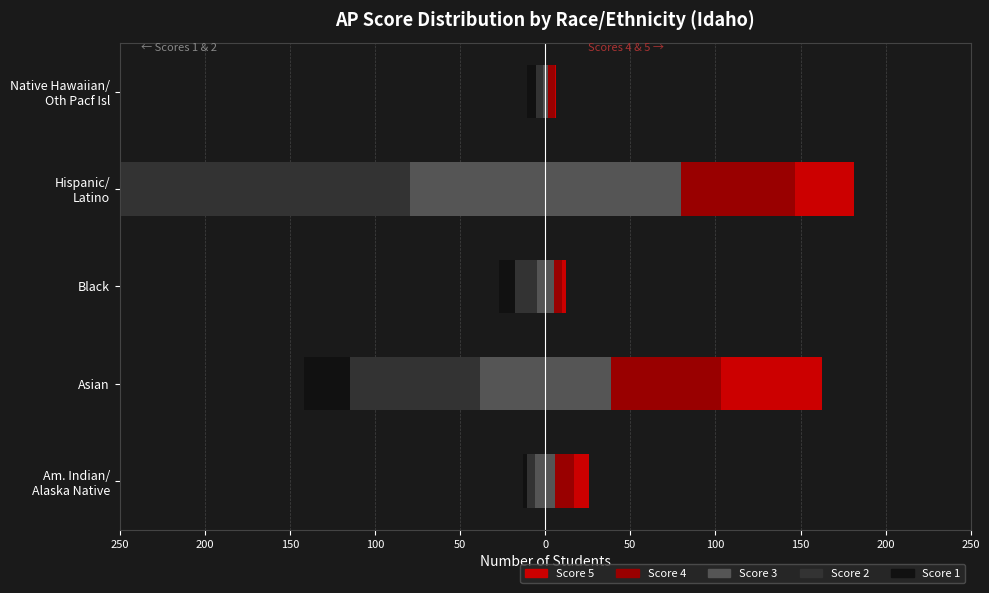

How many data points in Score 1 are less than -9?

2